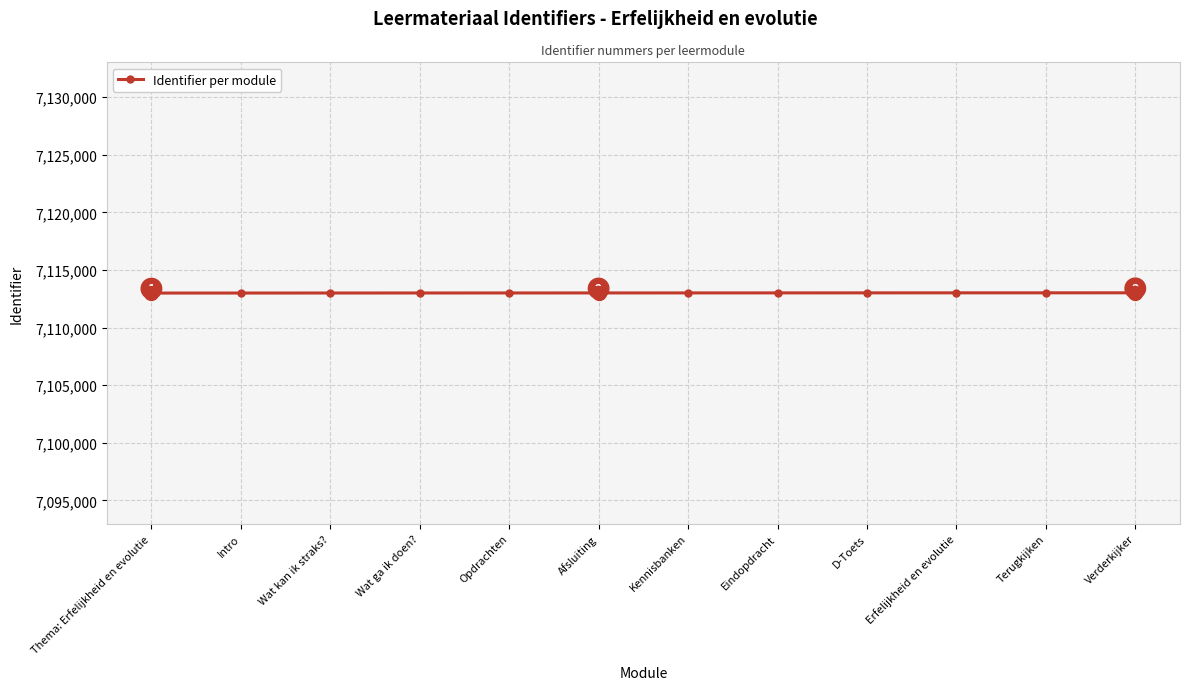

What is the change in value from Erfelijkheid en evolutie to Verderkijker?

+3